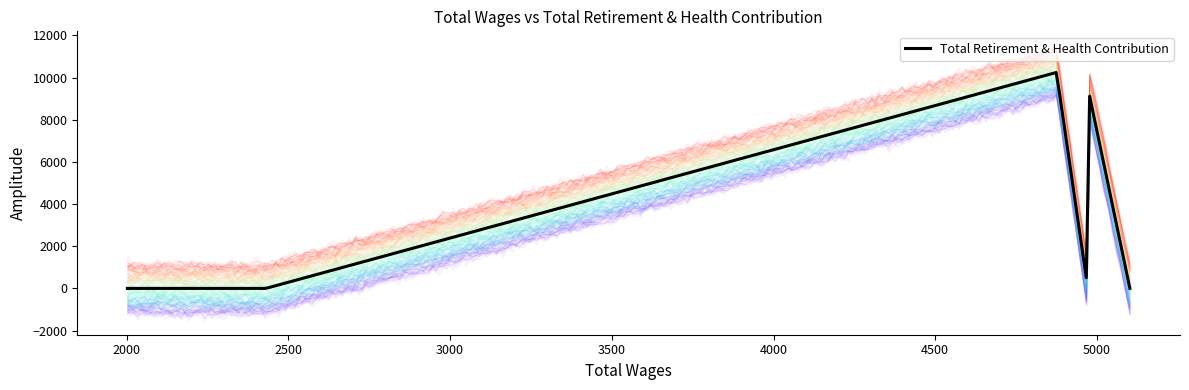

At which category does the chart reach its minimum across all series?

5102.0